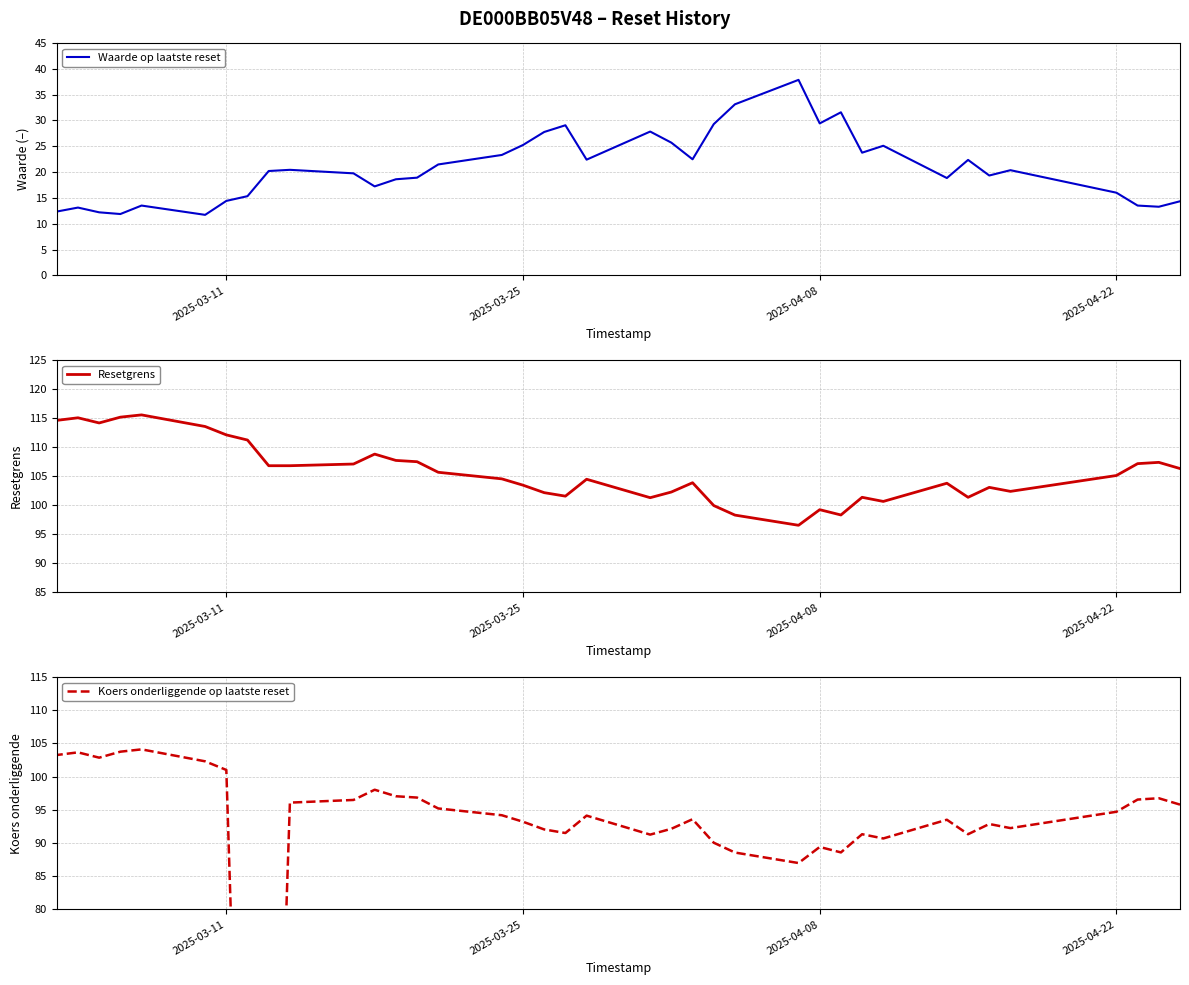

How many lines are shown in the chart?

3